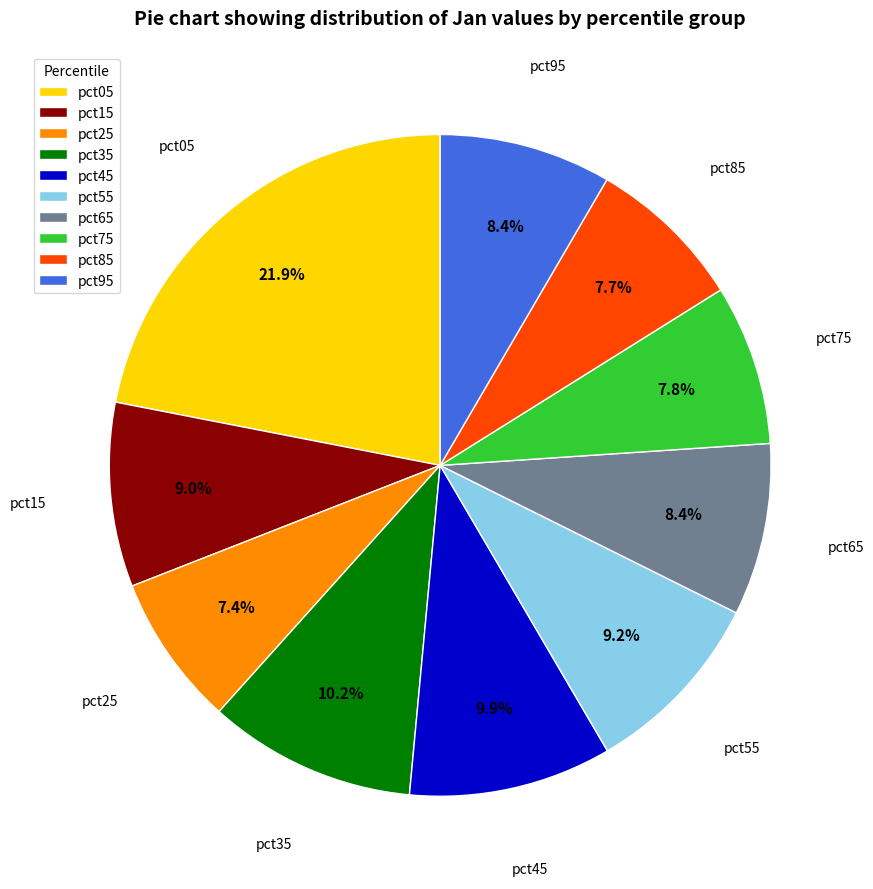

Is it true that pct25 is 13% of the pie?

False